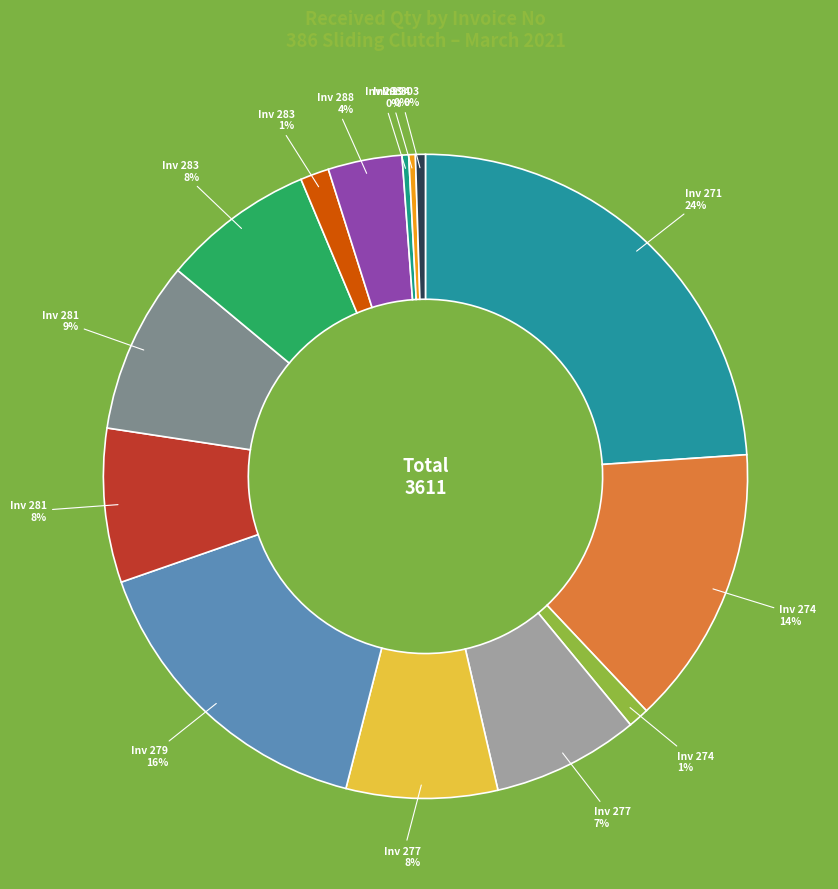

How many slices are in this pie chart?

14